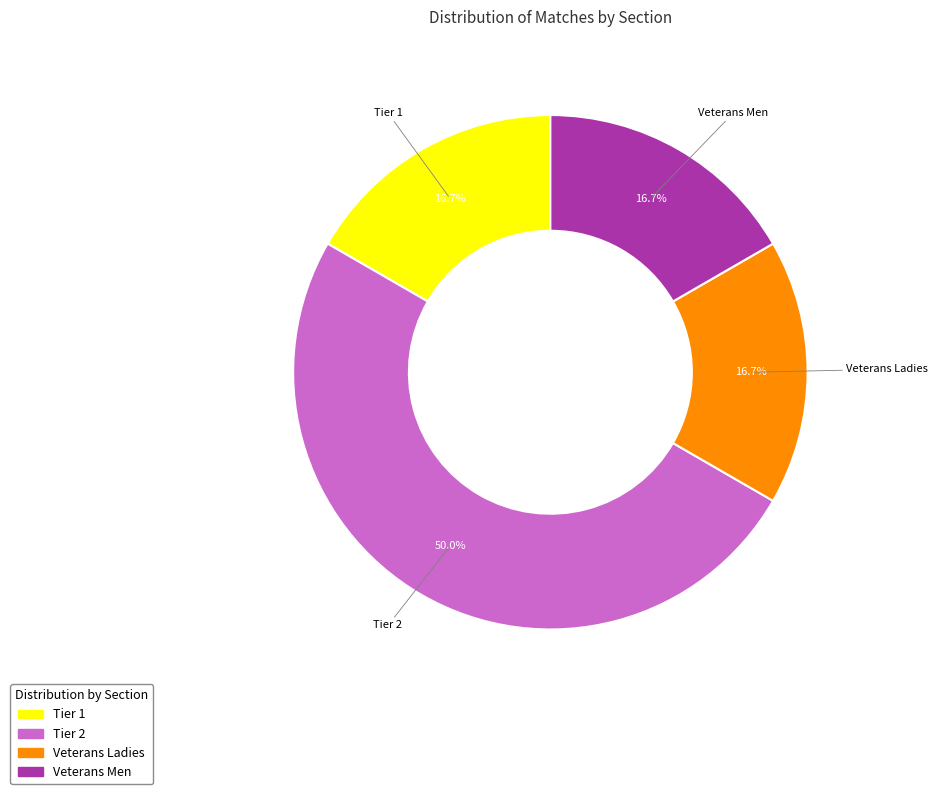

Do Veterans Ladies and Veterans Men together represent more than half of the pie?

No